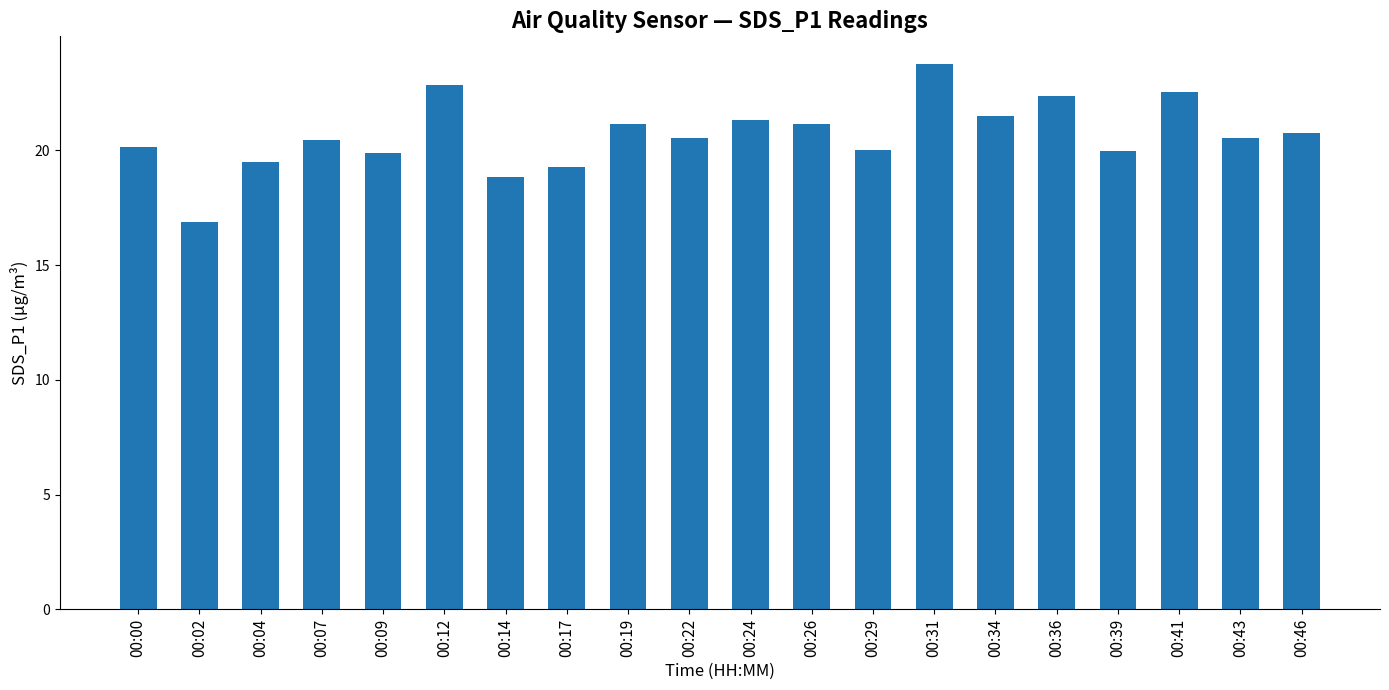

What is the value of the 15th bar from the left?

21.5